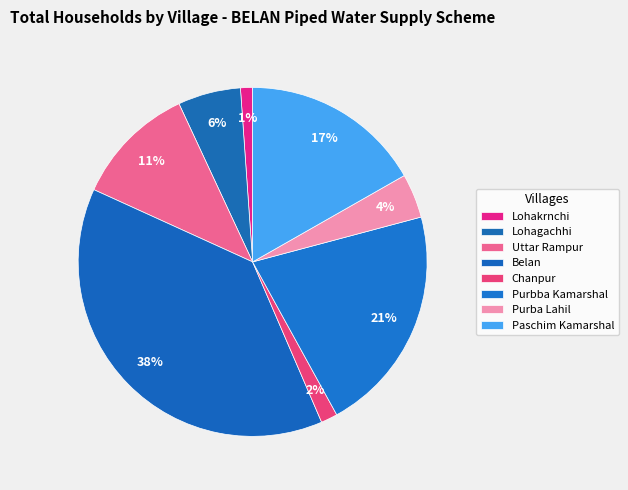

Count the number of slices in the pie.

8